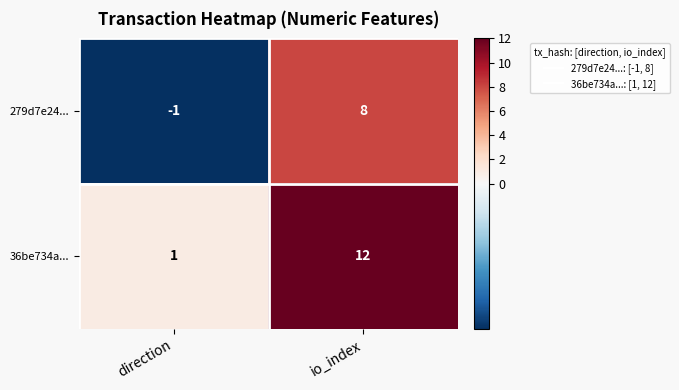

At direction, list the series in order from largest to smallest.

36be734a..., 279d7e24...